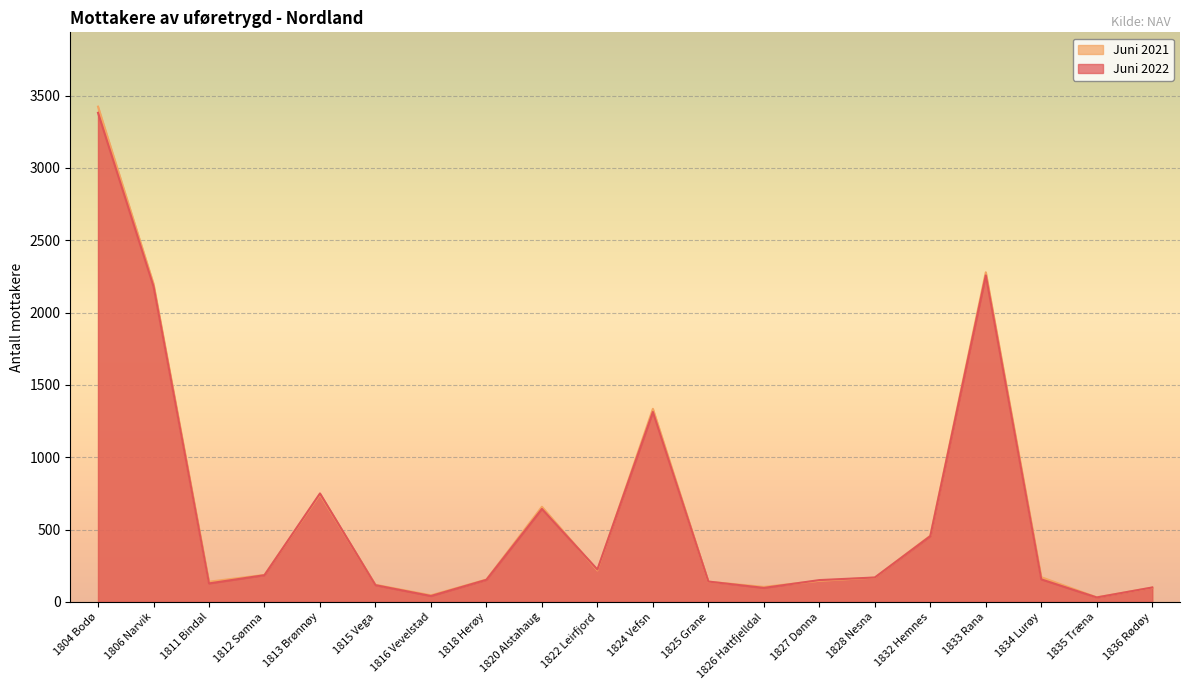

What position from the right is 1828 Nesna?

6